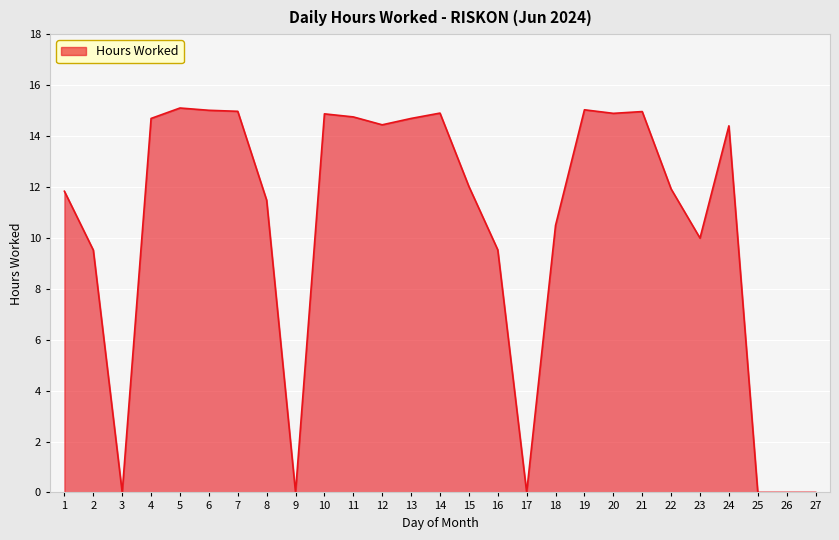

What is the maximum value shown in the chart?

15.1